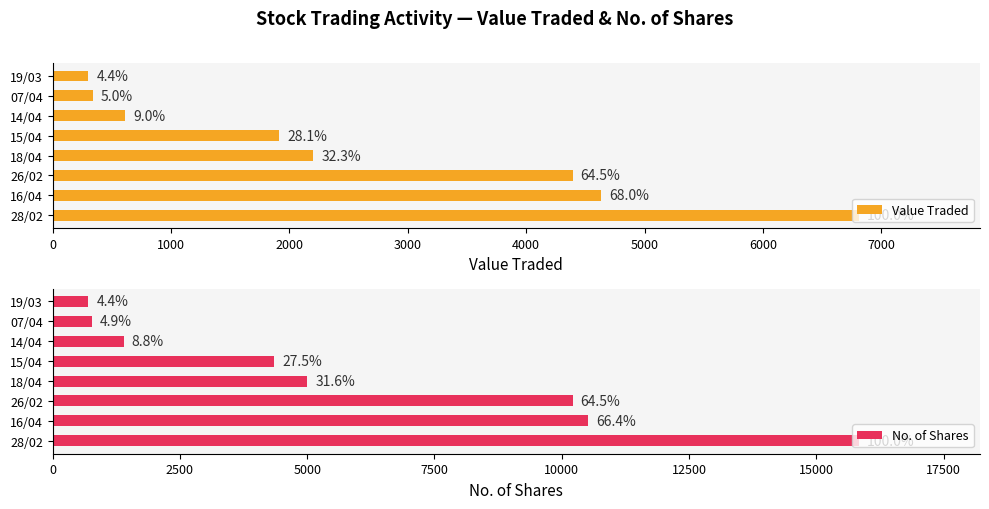

Reading left to right, extract all data points from this chart.

Value Traded: 6811	4630	4392	2200	1914	613	341	301
No. of Shares: 15840	10525	10215	5000	4350	1394	775	700